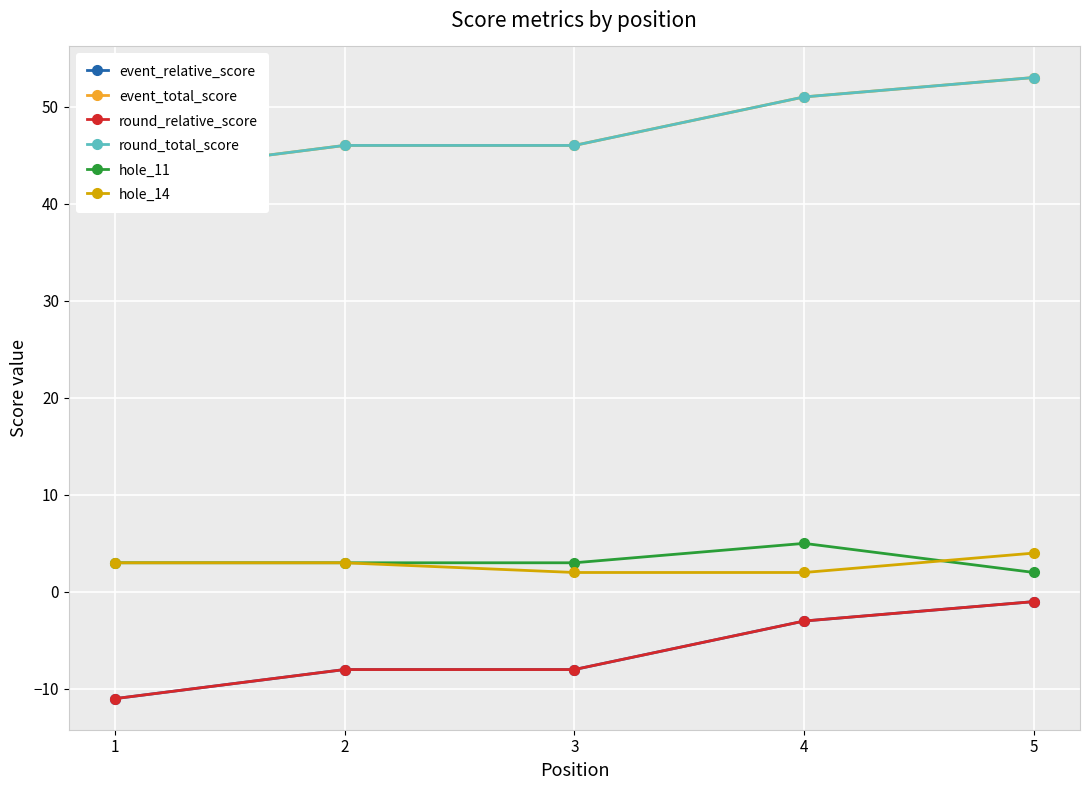

What is the difference between the maximum and minimum values in the hole_14 series?

2